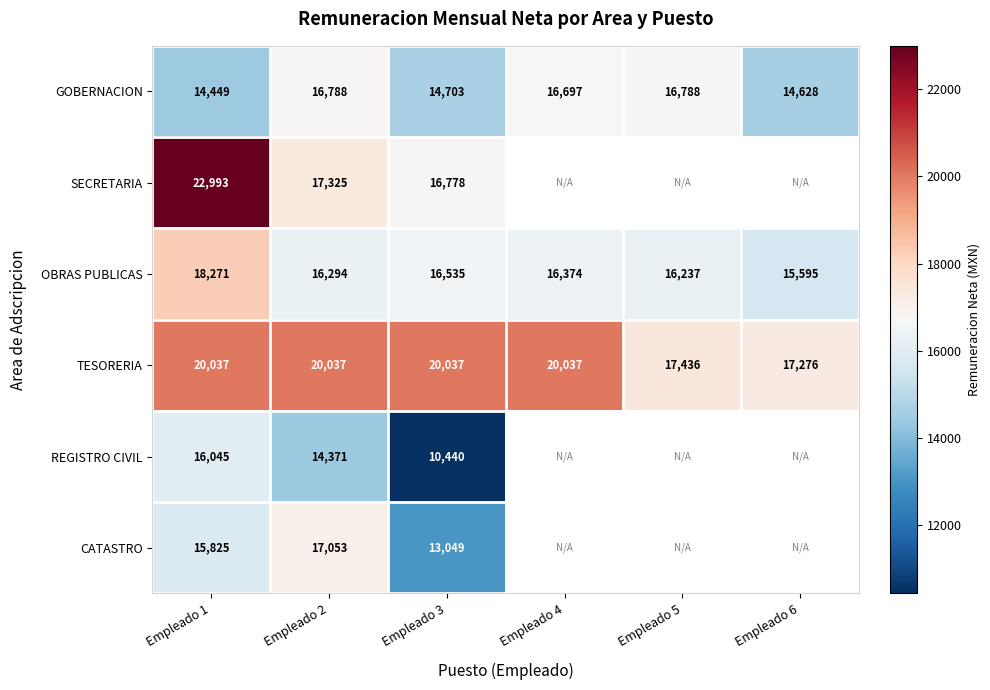

What is the difference between the second highest and minimum values in the OBRAS PUBLICAS series?

940.0